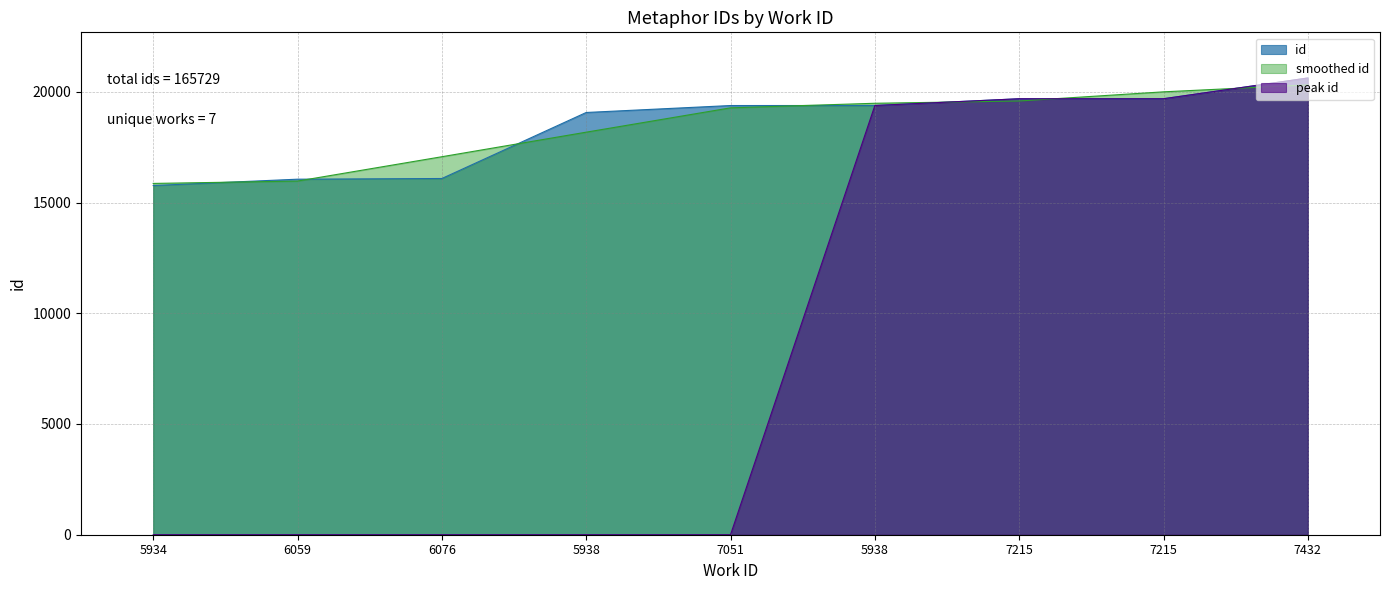

What is the average value?

18414